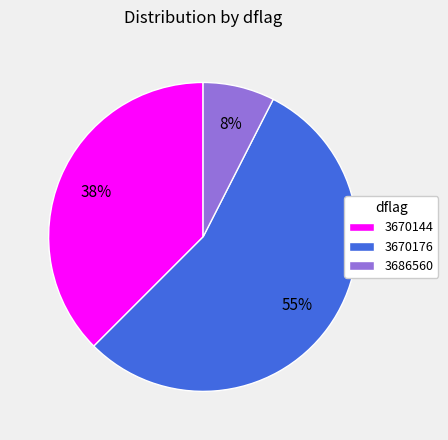

Which category has the biggest portion of the pie?

3670176